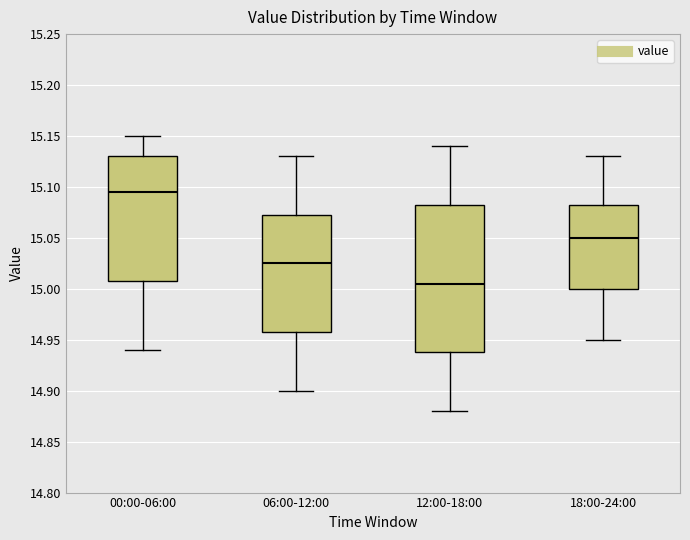

Which box's median line is the lowest?

12:00-18:00